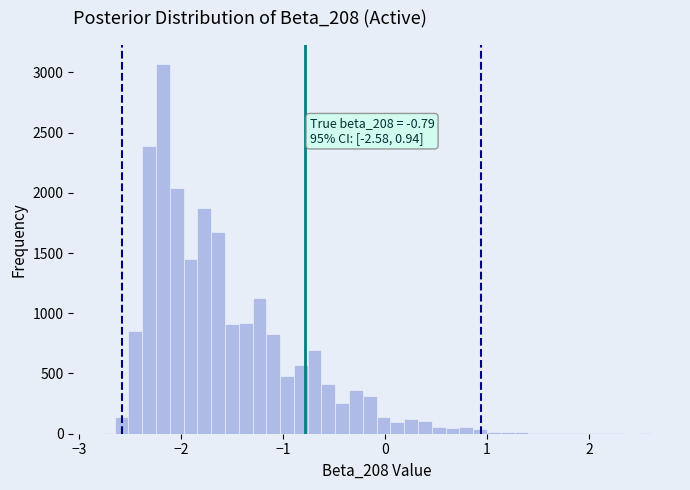

Around what value on the x-axis is the tallest bar? Give the approximate position of its centre, as read against the axis.

-2.2